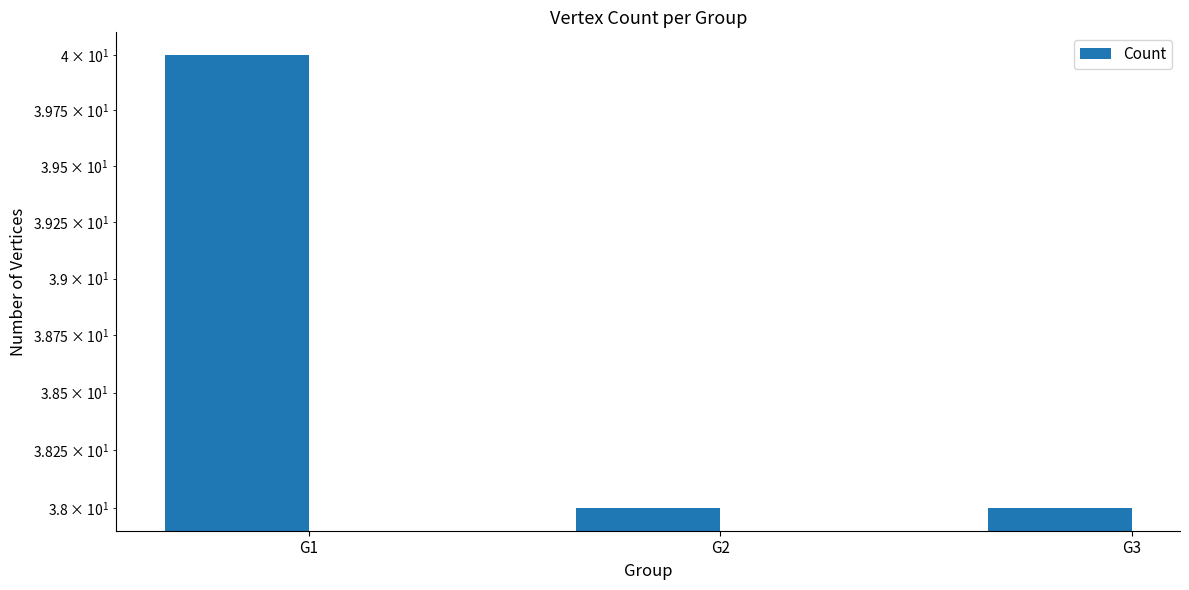

Rank the categories by value from highest to lowest.

G1, G2, G3